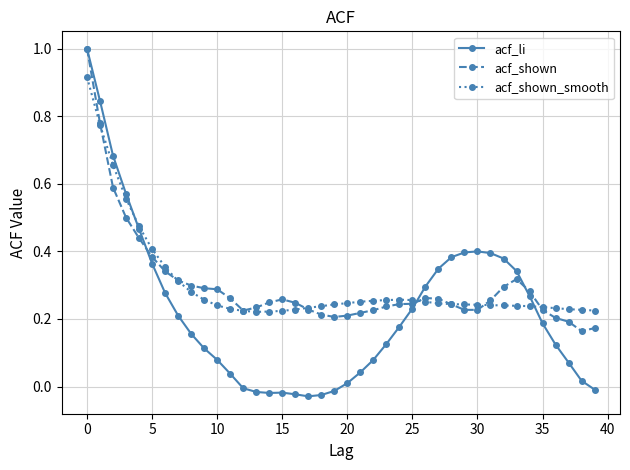

Does the chart display data point markers on the line(s)?

Yes